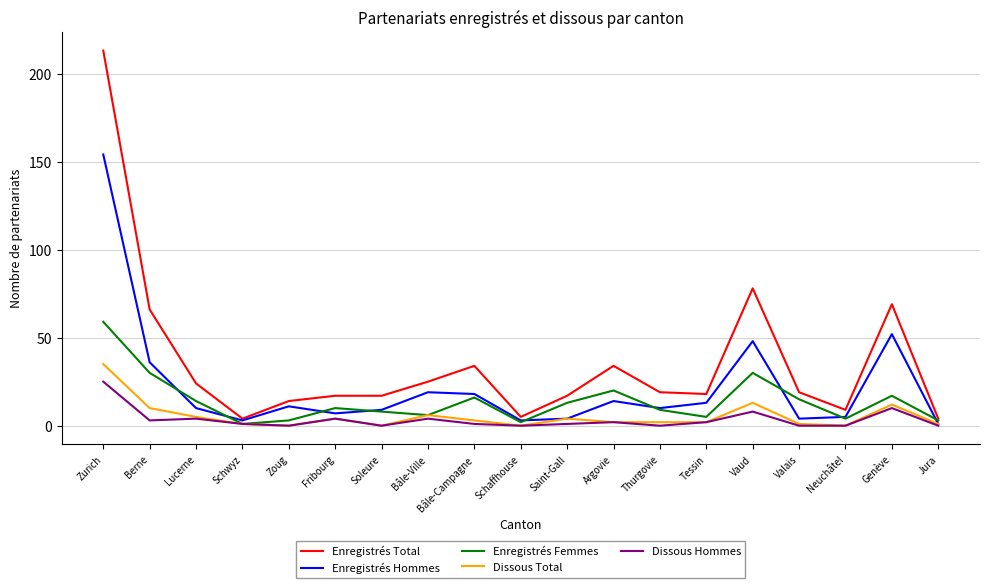

Is this an area chart (filled region under the line)?

No